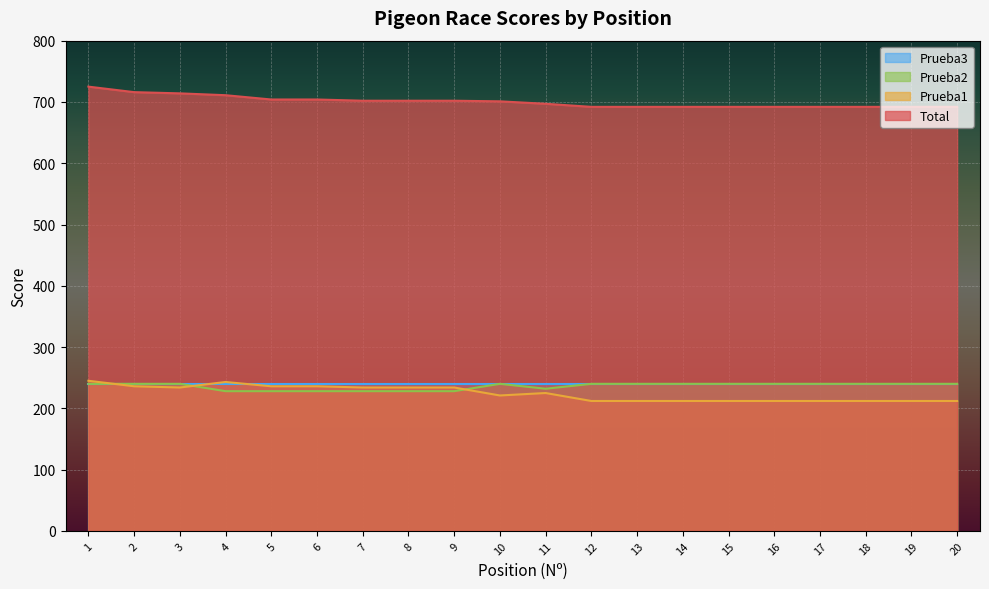

At which label does Prueba1 first exceed 225?

1